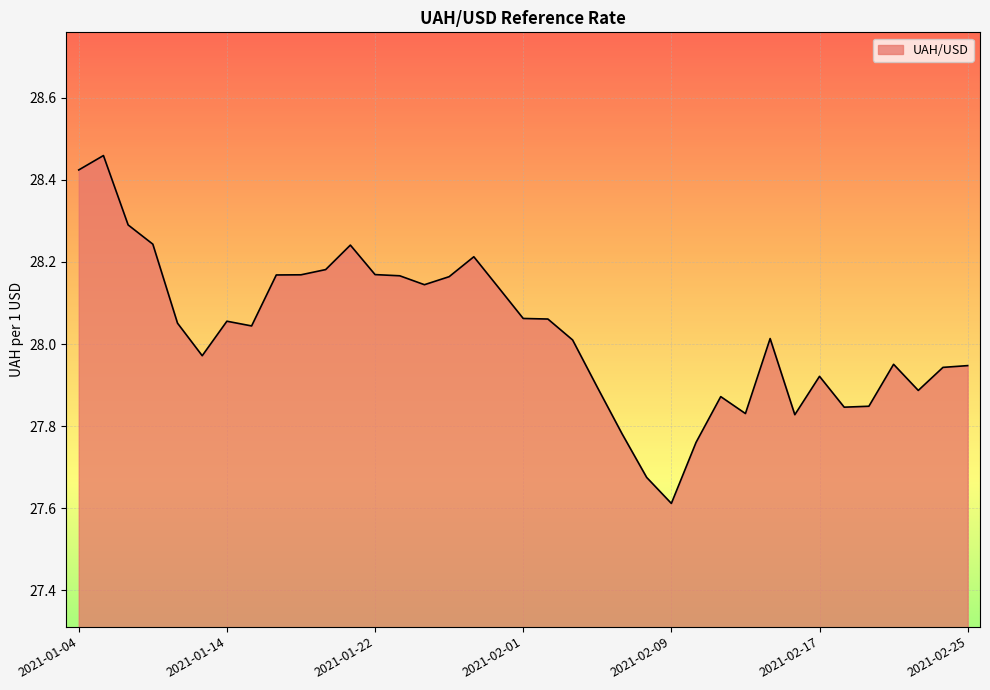

What is the minimum value shown in the chart?

27.6